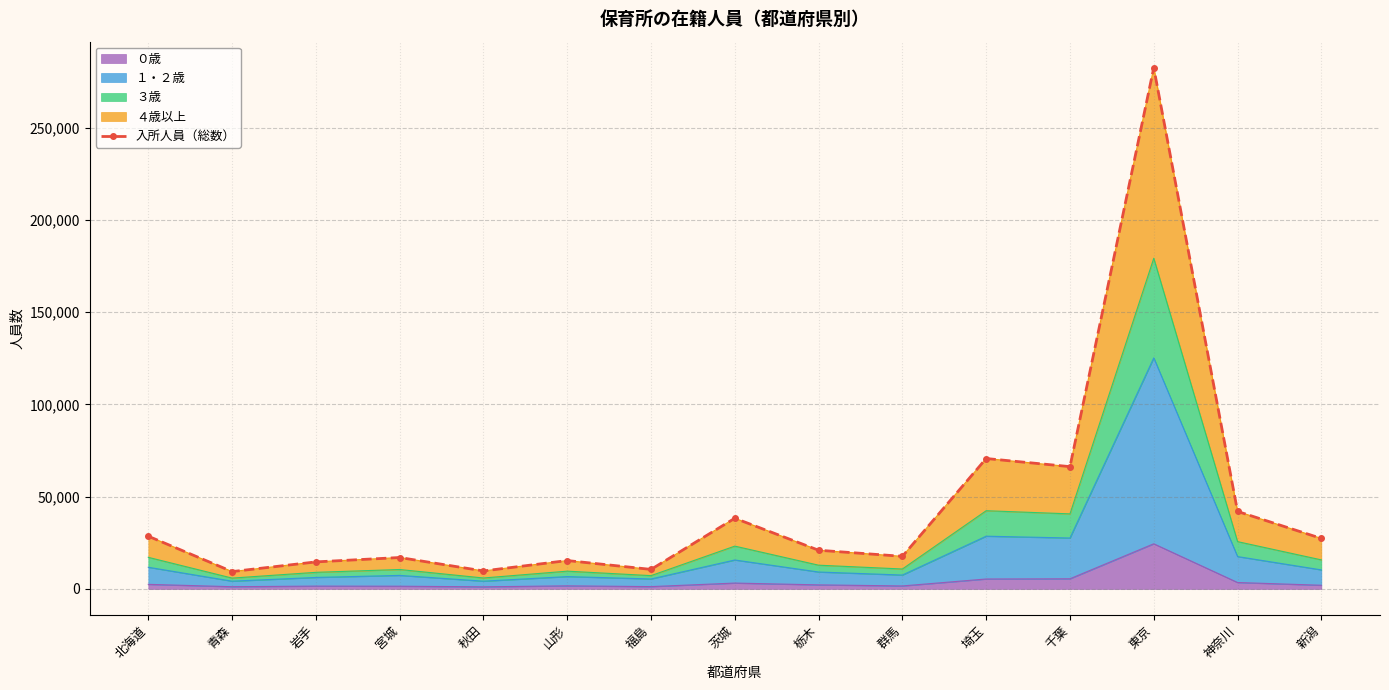

What is the sum of the values at 千葉 and 岩手?

80968